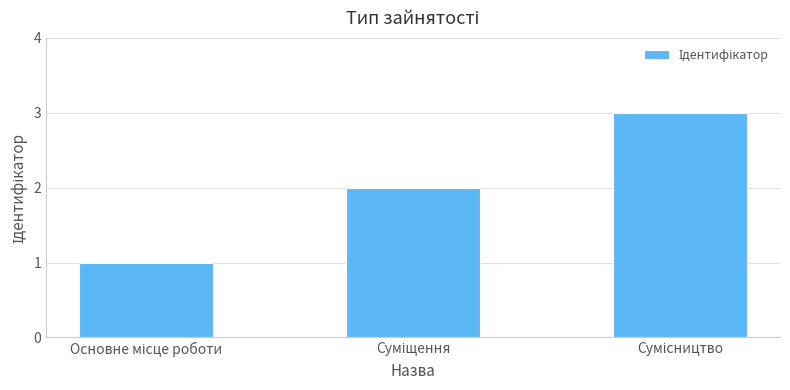

What is the greatest value displayed?

3